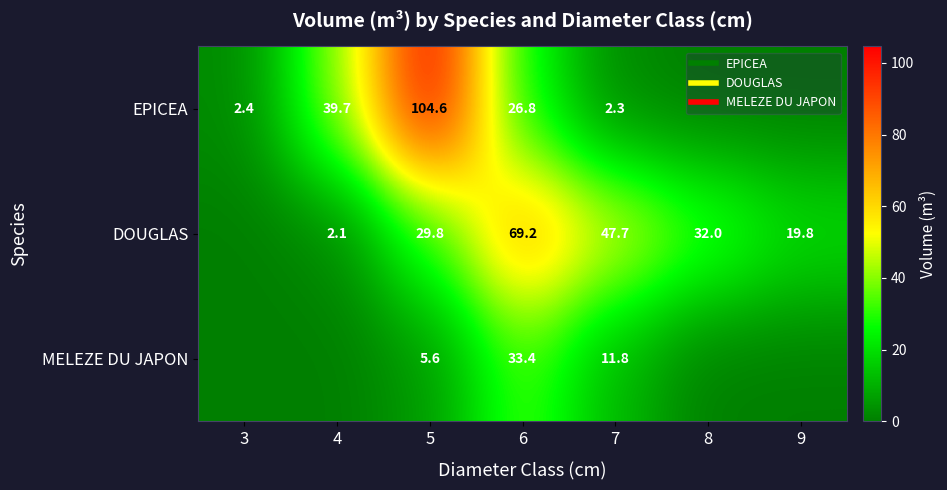

What is the average value of the MELEZE DU JAPON series?

7.3